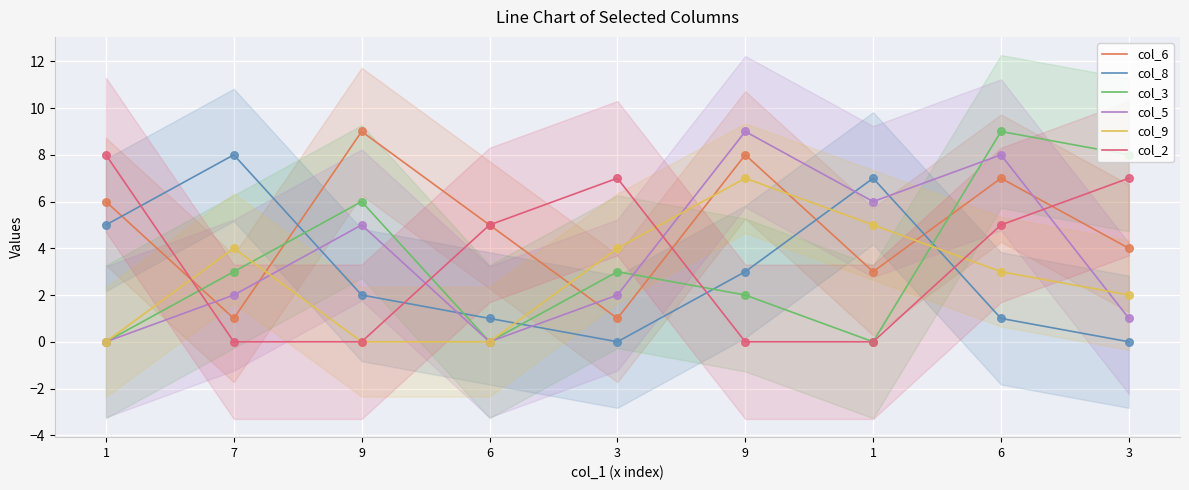

Which series has the largest total across all categories?

col_6